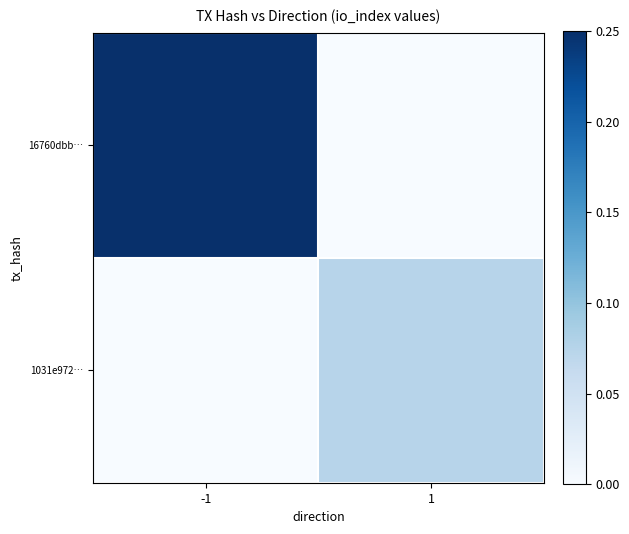

Count the number of categories in the chart.

2